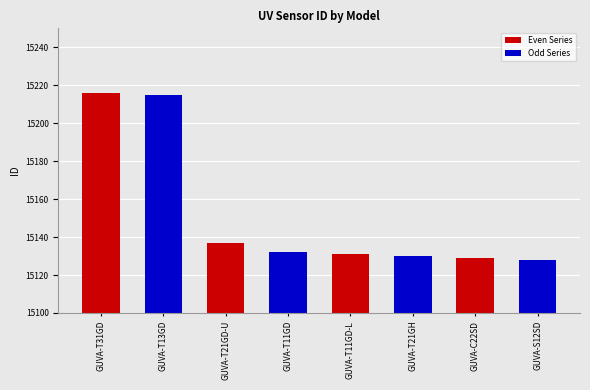

Which category has the highest value across all series?

GUVA-T31GD